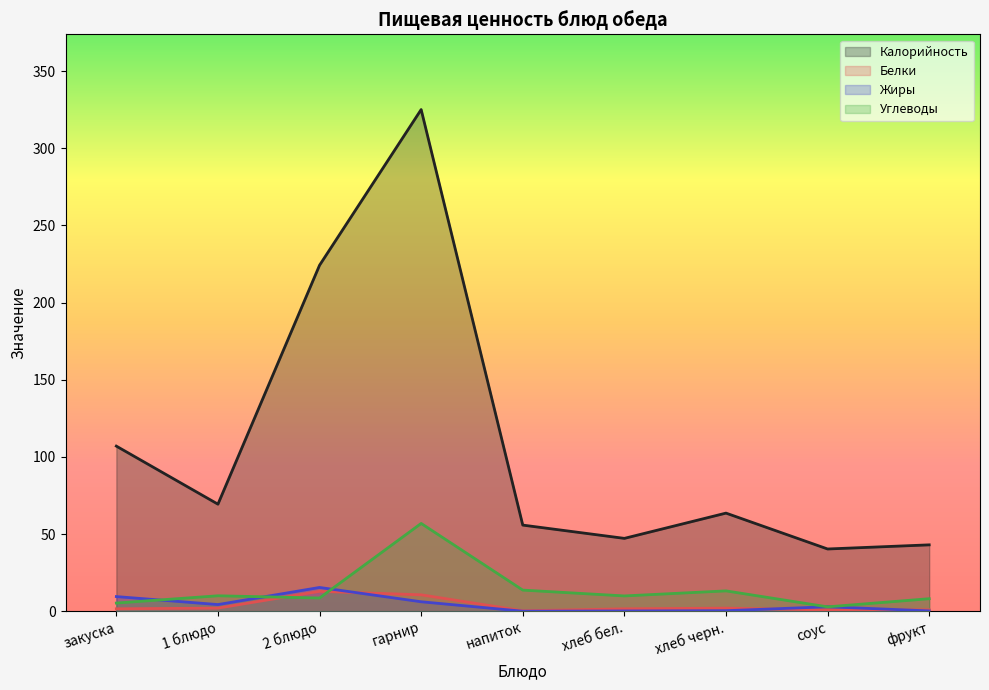

The value of Жиры at гарнир is 6.1. True or false?

True